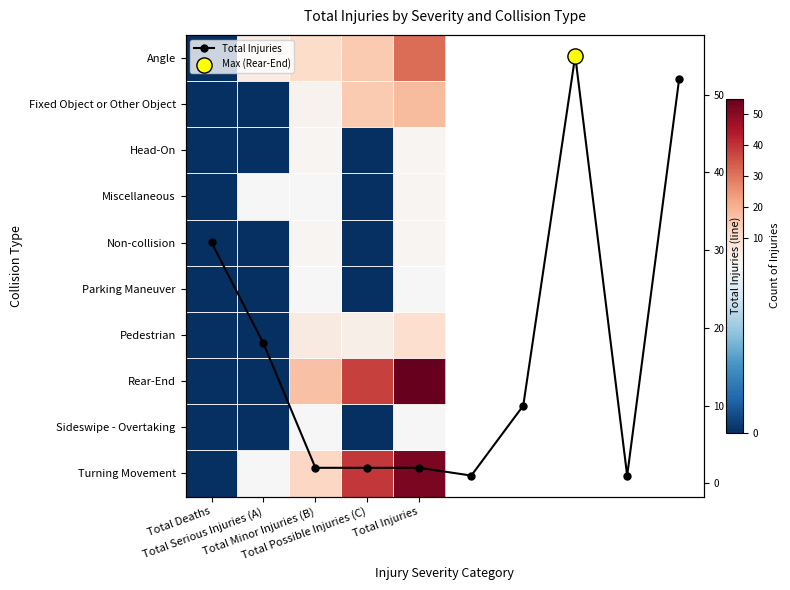

Which has a higher value, Total Injuries or Total Possible Injuries (C)?

Total Injuries